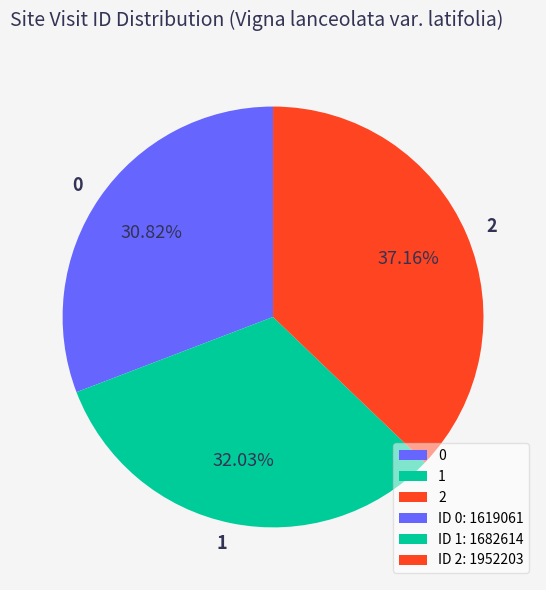

Which has a higher value, 1 or 2?

2